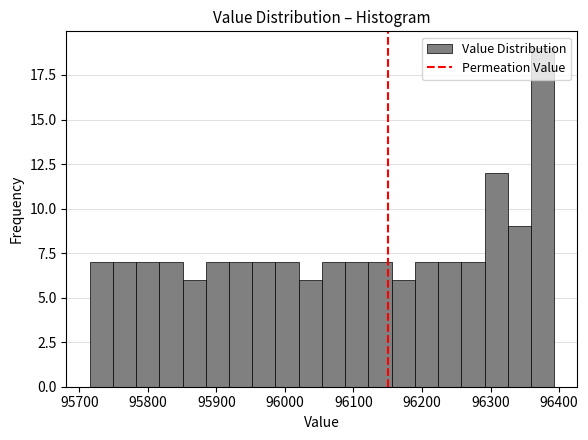

Around what value on the x-axis is the tallest bar? Give the approximate position of its centre, as read against the axis.

96380